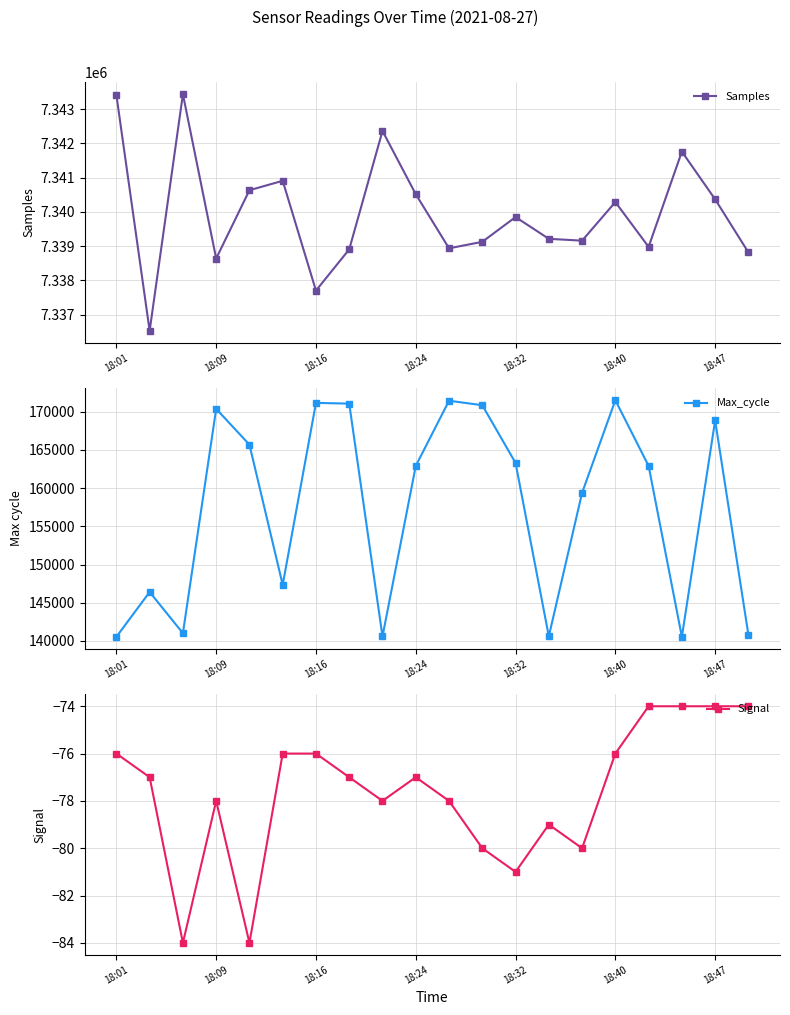

In Samples, how many points are higher than both neighbors (excluding endpoints)?

6